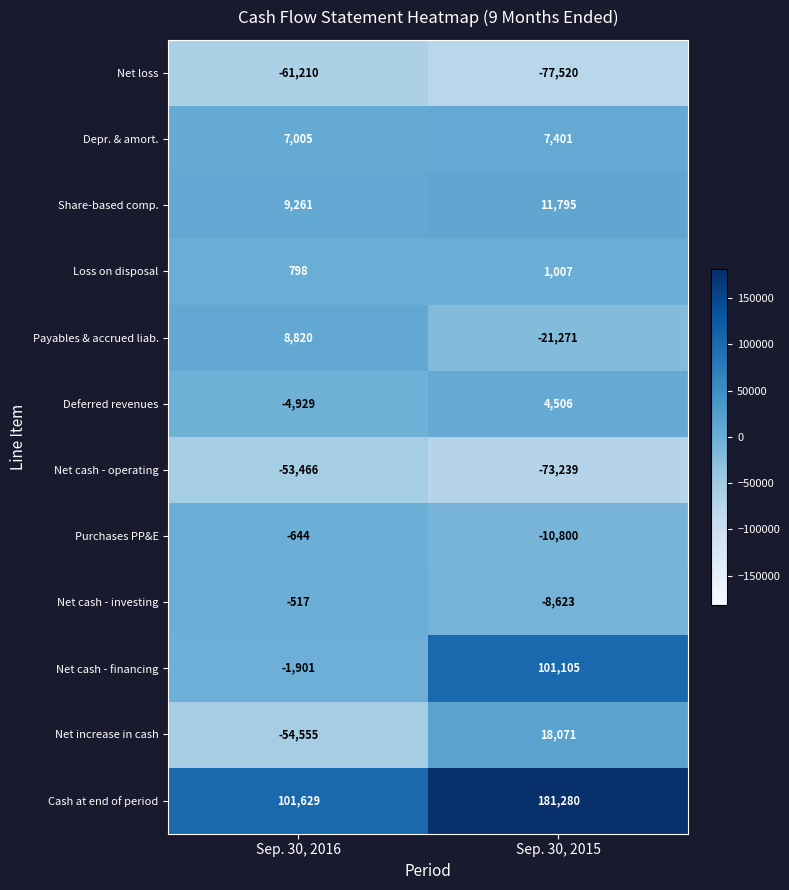

What value does the Deferred revenues series have at Sep. 30, 2016, to the nearest 100?

-4900